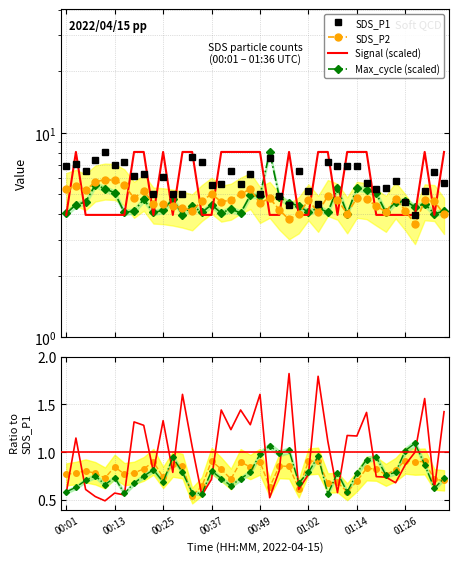

True or false: Signal has a value of 0.7 at 00:37.

True